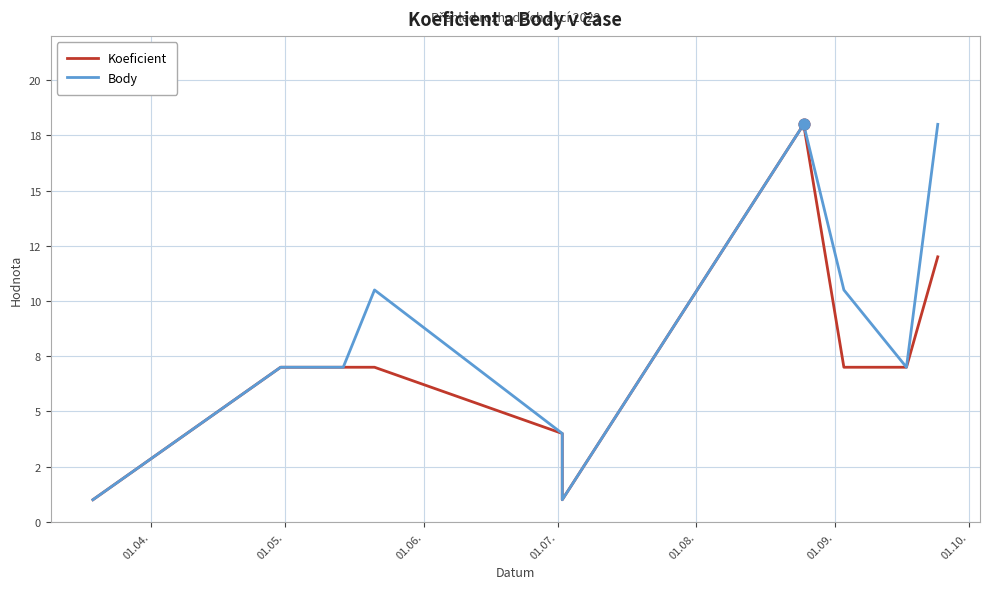

Which series has the largest Y range (max minus min)?

Koeficient